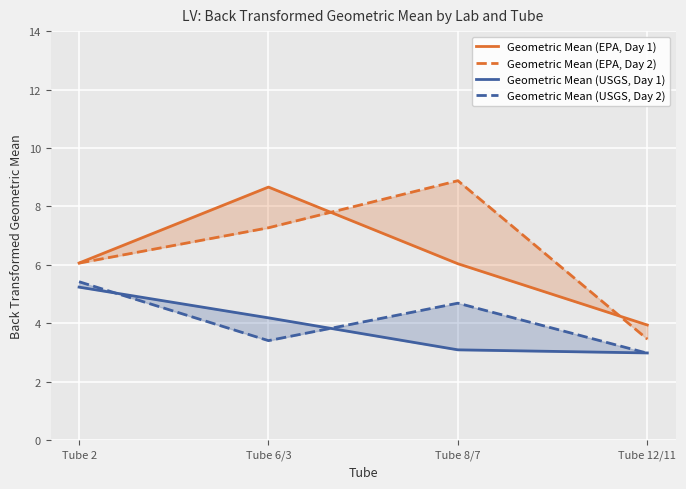

What is the average value of the Geometric Mean (EPA, Day 1) series?

6.2